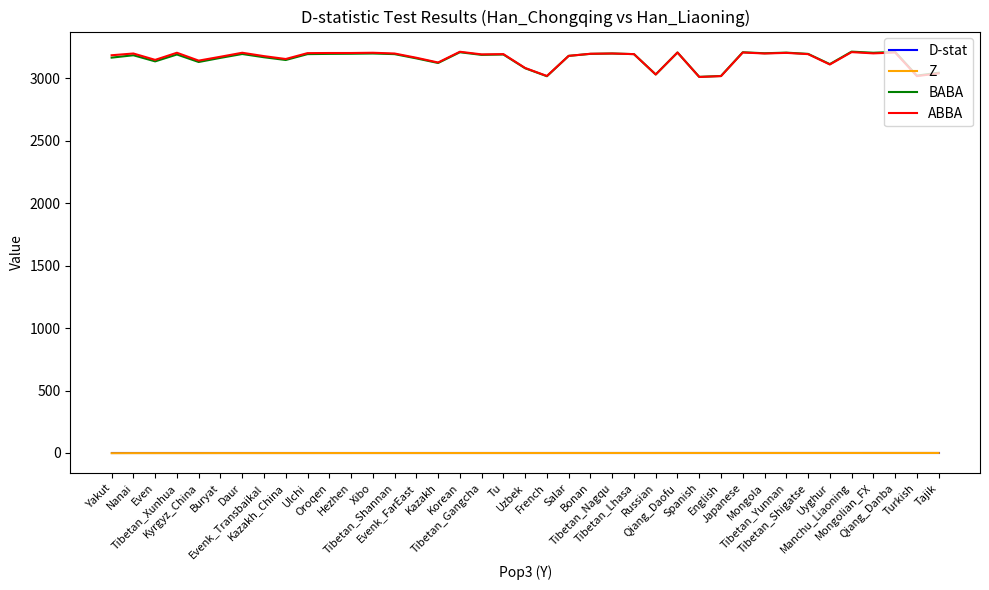

What is the maximum value for BABA?

3214.0